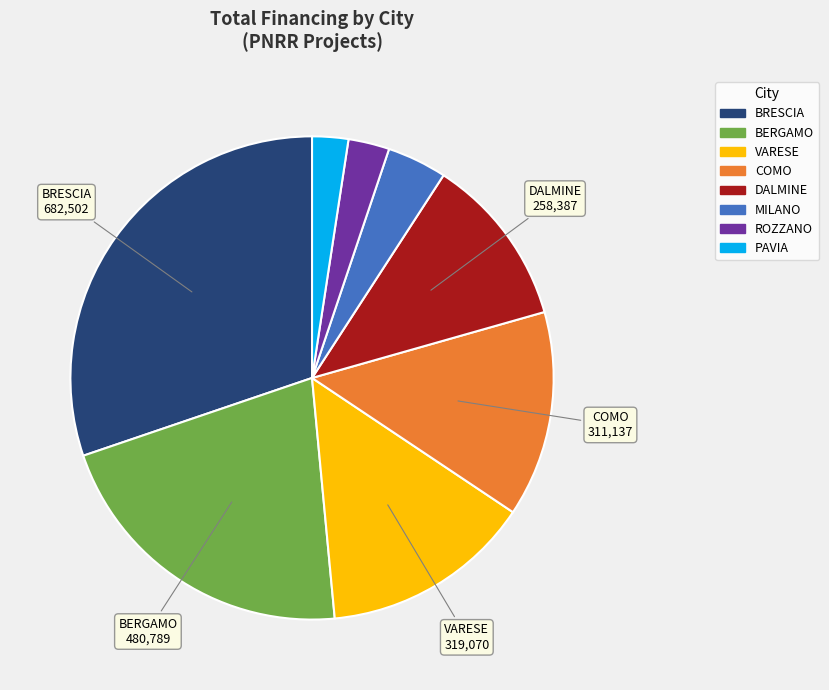

What is the ratio of the value at PAVIA to the value at MILANO?

0.6